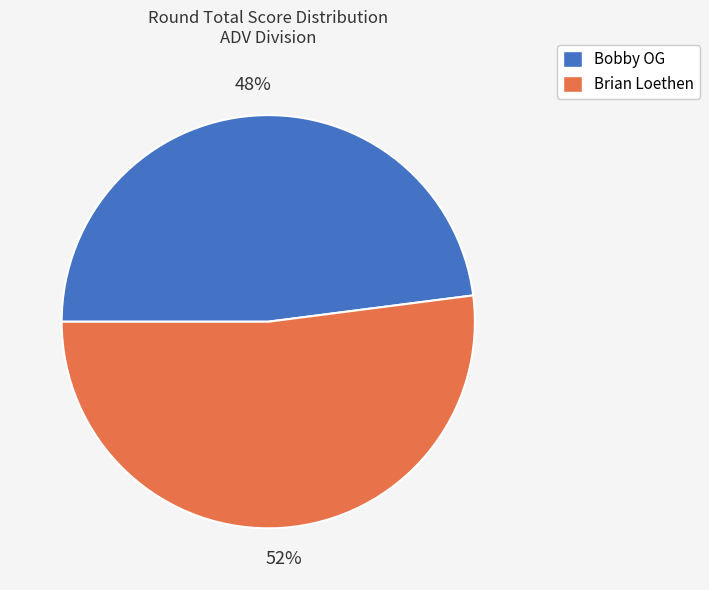

Is the sum of Bobby OG and Brian Loethen greater than half?

Yes